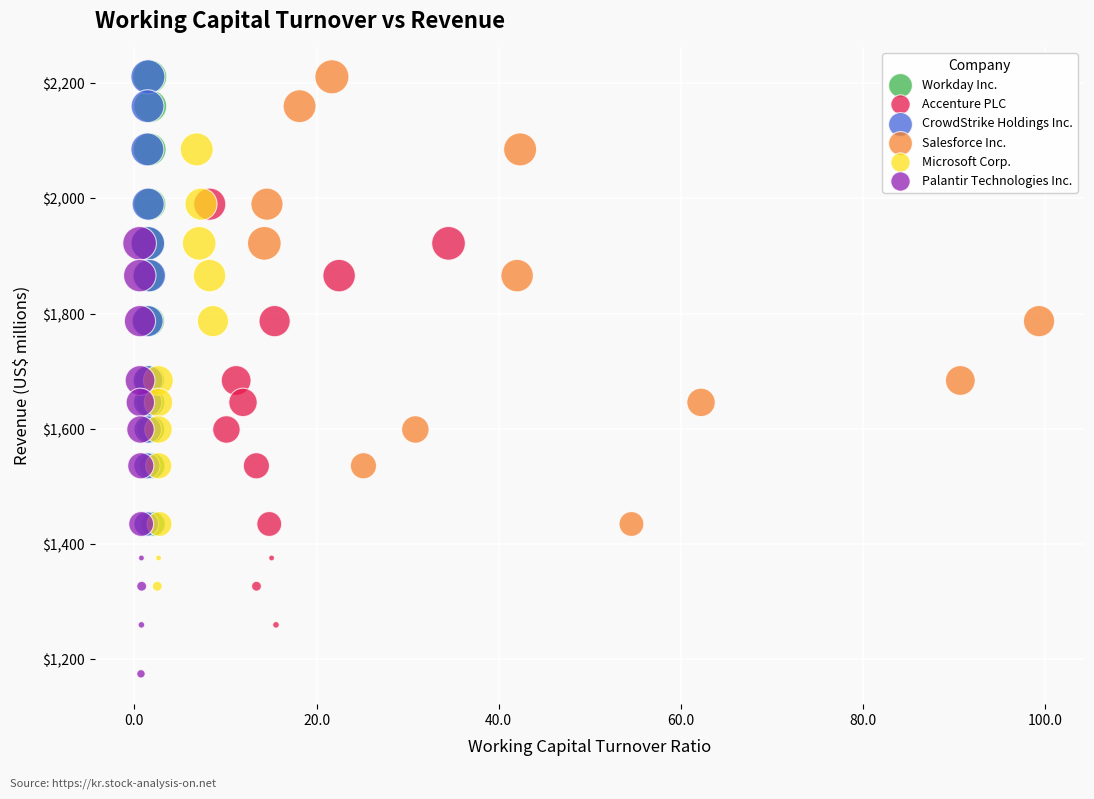

Which series contains the lowest Y value?

Palantir Technologies Inc.